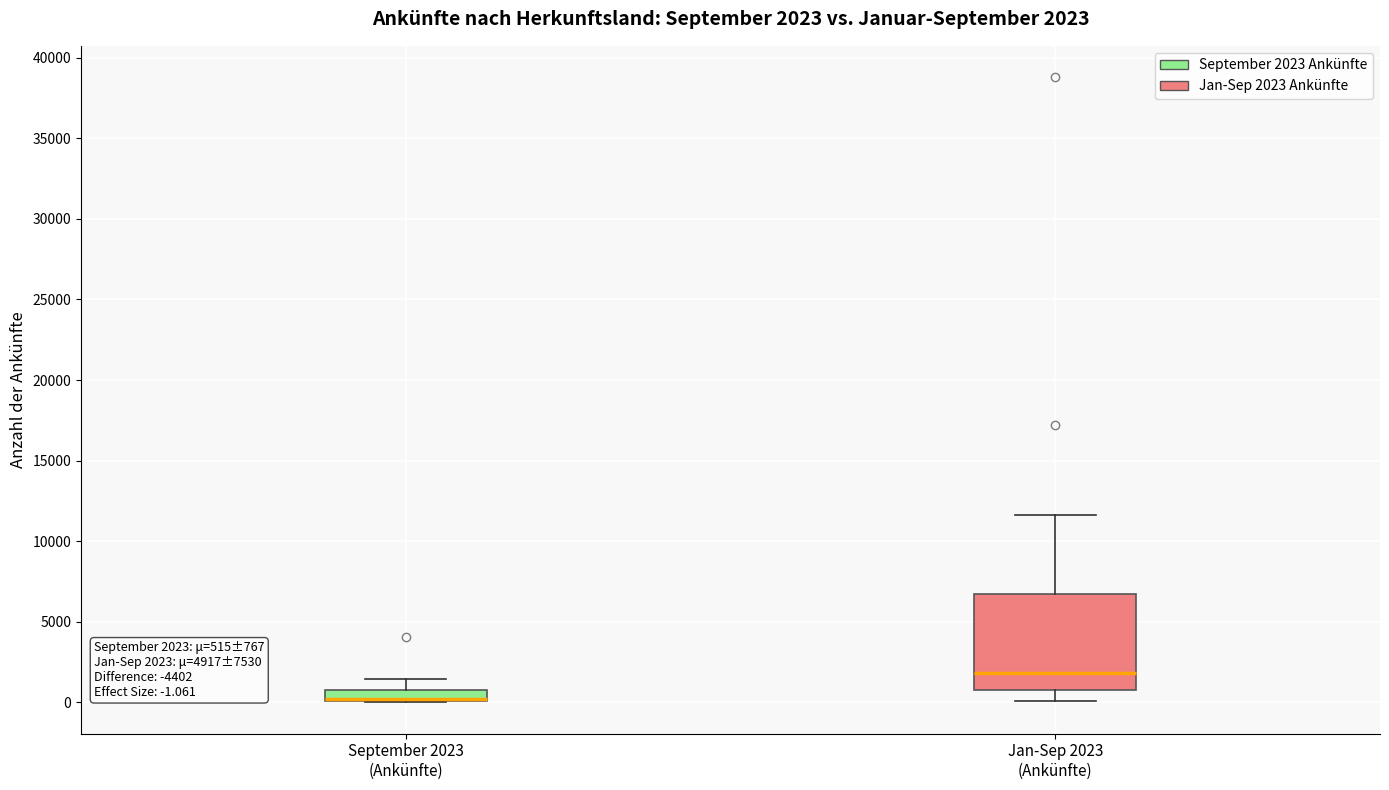

Which box is the tallest, from its lower edge to its upper edge?

Jan-Sep 2023 (Ankünfte)